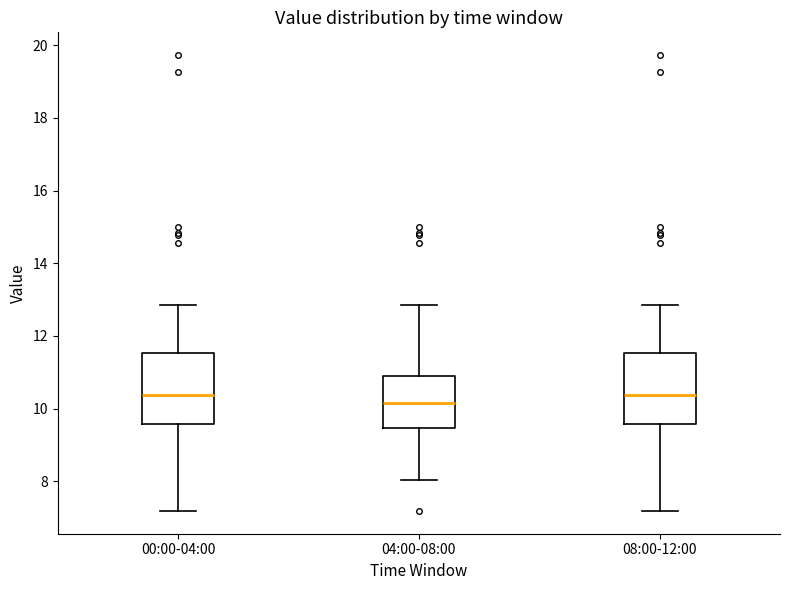

Reading left to right, transcribe this box plot: for each box, give where its median line is, the range the box spans, and where its two whiskers end, as read against the y-axis. The values are not printed on the chart, so give them approximately, as read against the axis.

00:00-04:00: median 10.4, box 9.6 to 11.6, whiskers 7.2 to 12.8
04:00-08:00: median 10.2, box 9.4 to 11.0, whiskers 8.0 to 12.8
08:00-12:00: median 10.4, box 9.6 to 11.6, whiskers 7.2 to 12.8